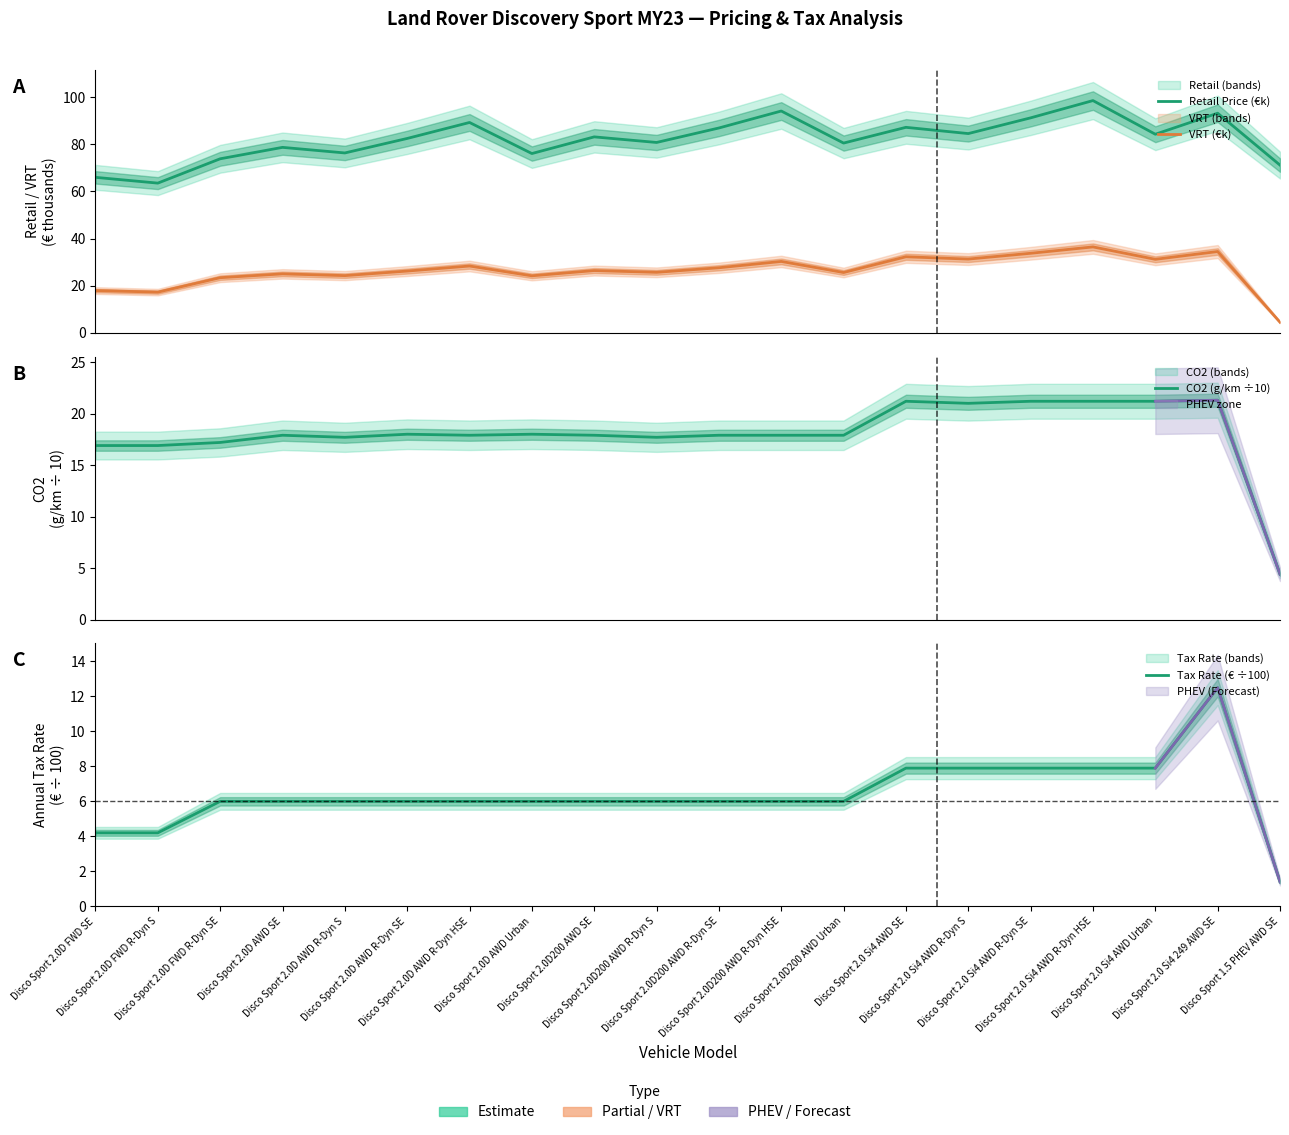

What is the average value of the CO2 (g/km ÷10) series?

18.1